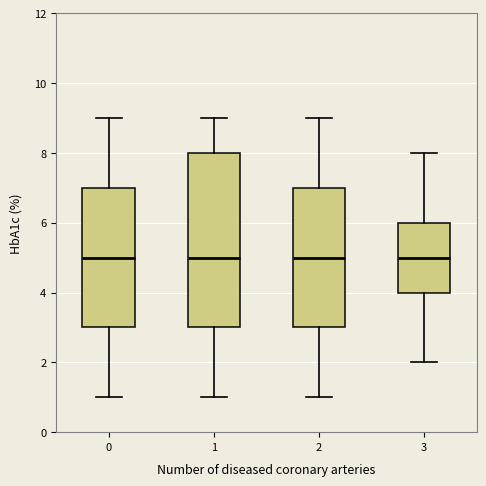

Reading left to right, read every box against the y-axis: the position of its median line, the range the box covers, and the ends of its whiskers. The values are not printed on the chart, so give them approximately, as read against the axis.

0: median 5, box 3 to 7, whiskers 1 to 9
1: median 5, box 3 to 8, whiskers 1 to 9
2: median 5, box 3 to 7, whiskers 1 to 9
3: median 5, box 4 to 6, whiskers 2 to 8